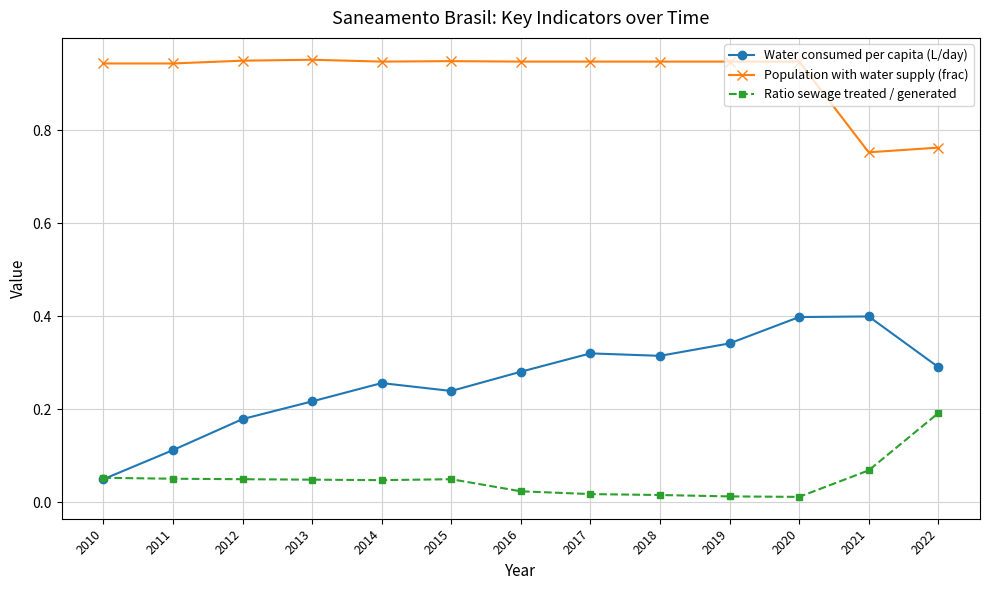

What is the highest value of the Water consumed per capita (L/day) series?

0.4